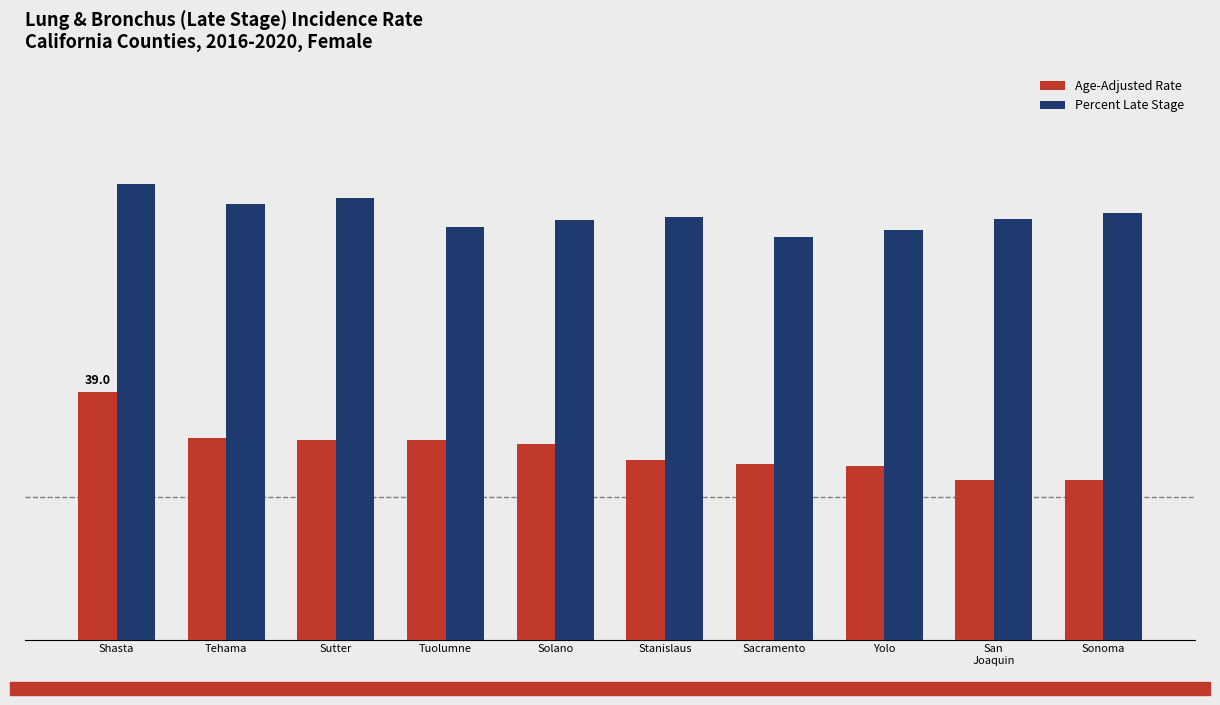

What is the label of the 8th bar from the left?

Yolo